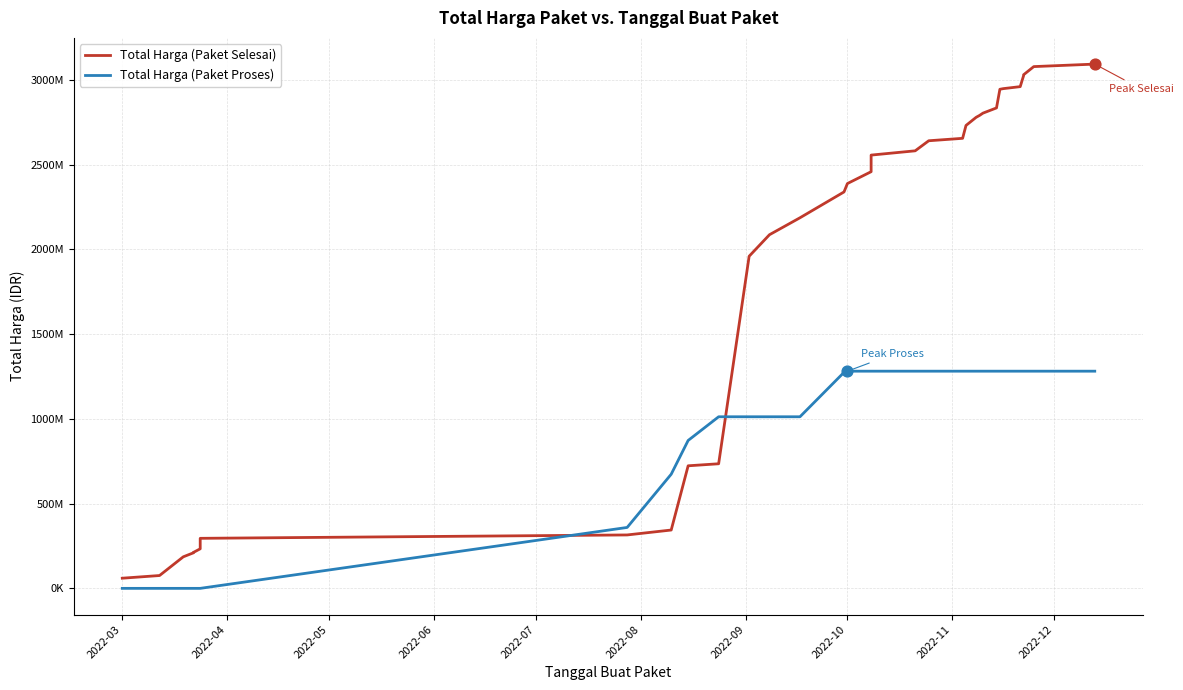

At how many categories does at least one series exceed 793356581?

24